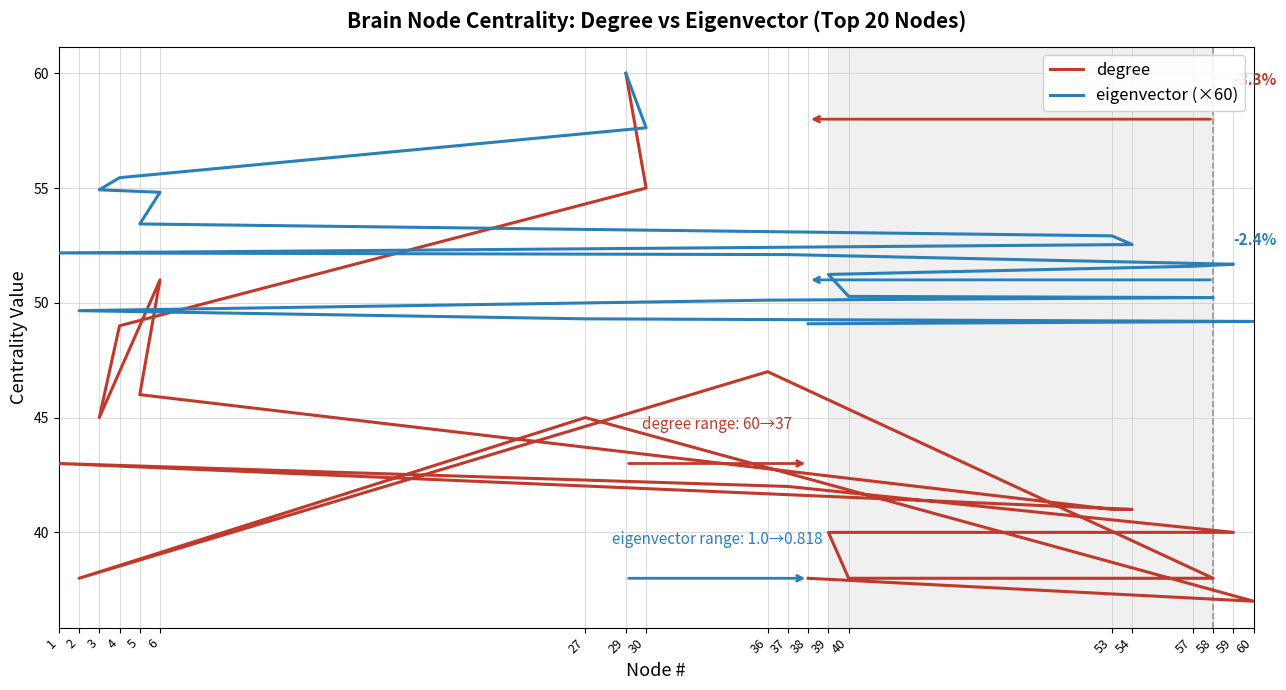

Reading left to right, list all the values displayed in this chart.

degree: 29=60.0	30=55.0	4=49.0	3=45.0	6=51.0	5=46.0	53=41.0	54=41.0	1=43.0	37=42.0	59=40.0	57=40.0	39=40.0	40=38.0	58=38.0	36=47.0	2=38.0	27=45.0	60=37.0	38=38.0
eigenvector (×60): 29=60.0	30=57.6	4=55.5	3=54.9	6=54.8	5=53.4	53=52.9	54=52.5	1=52.2	37=52.1	59=51.7	57=51.6	39=51.2	40=50.3	58=50.2	36=50.1	2=49.7	27=49.3	60=49.2	38=49.1